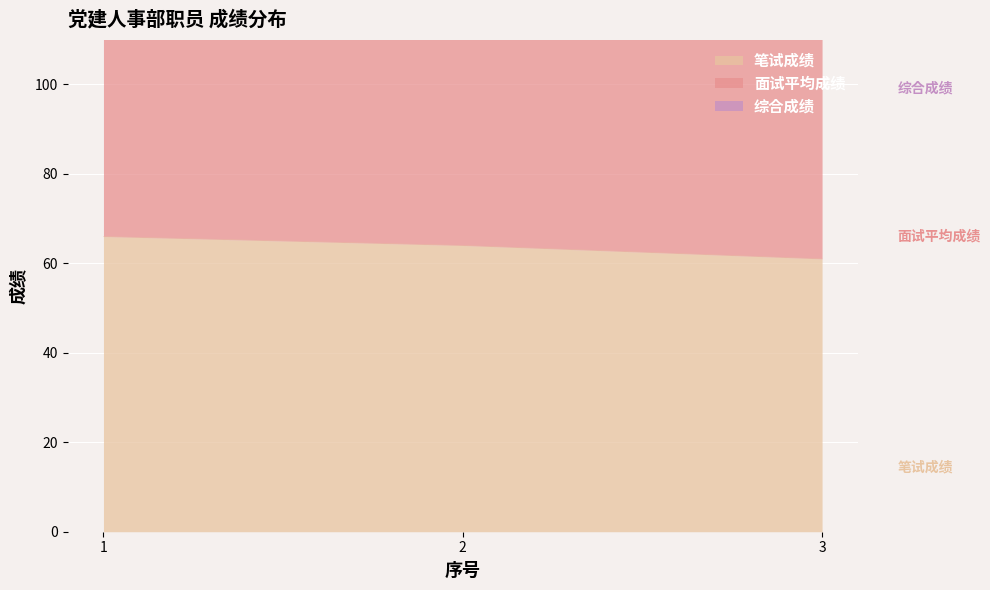

Rank the series by their average value, from highest to lowest.

面试平均成绩, 综合成绩, 笔试成绩